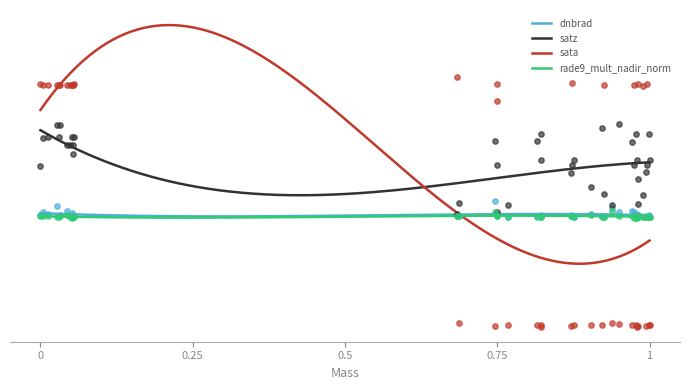

Which series has the largest total across all categories?

satz